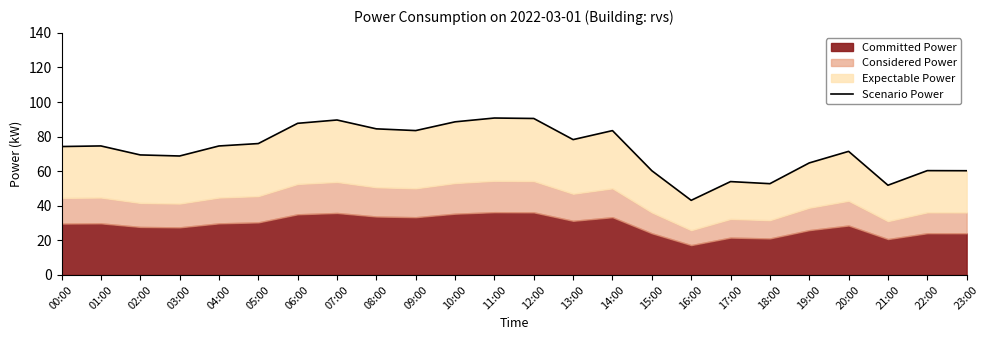

What position from the left is 01:00?

2